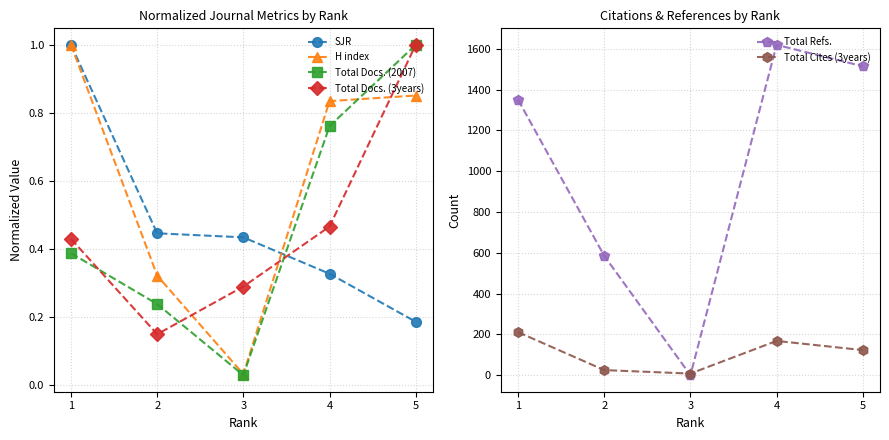

How many lines are shown in the chart?

6